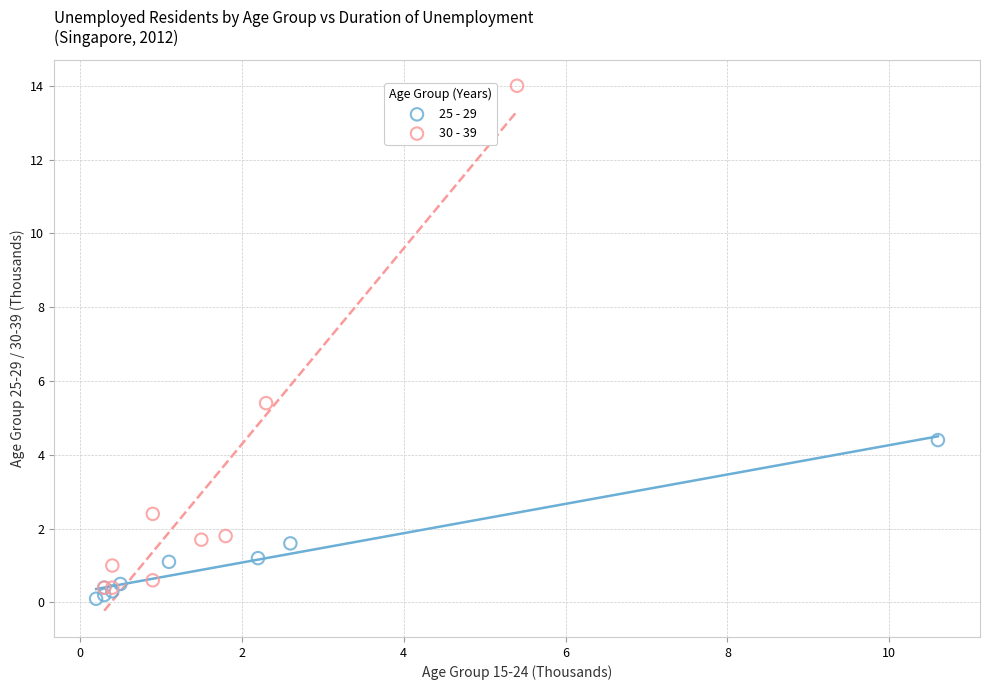

Which series contains the highest Y value?

30 - 39